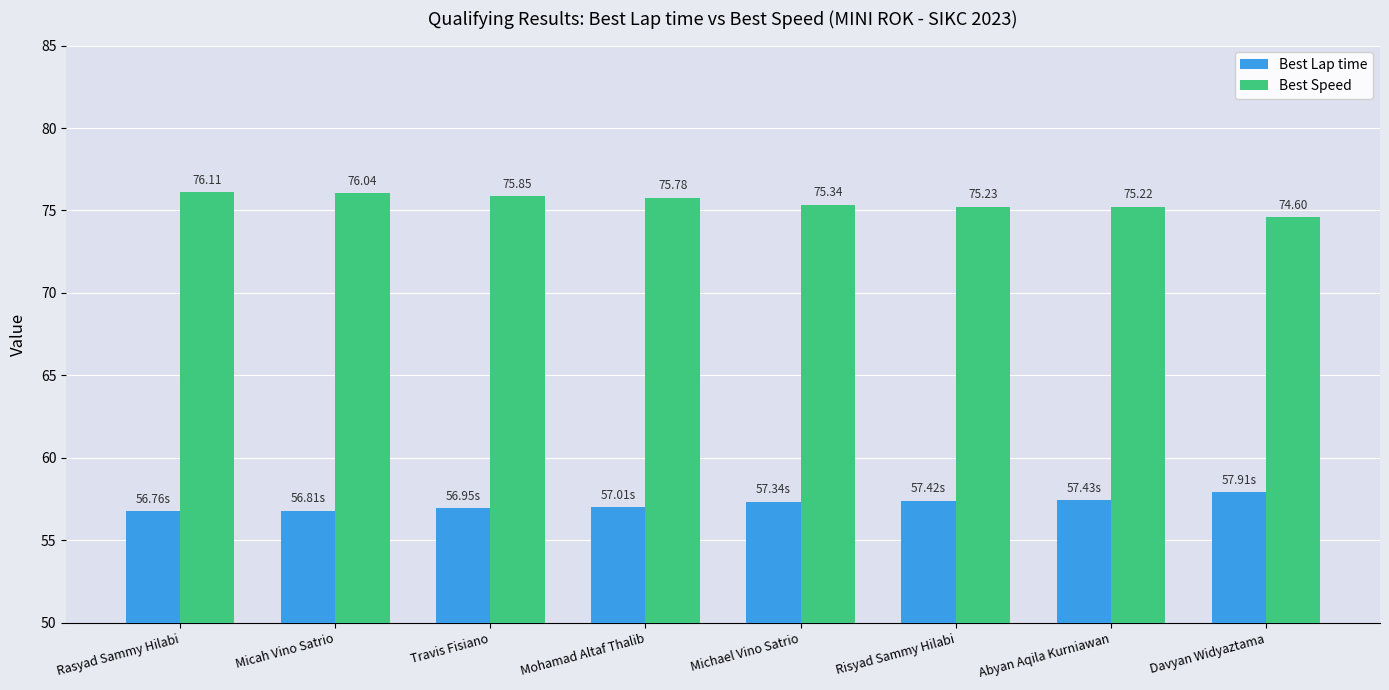

What is the sum of the Best Lap time values at Micah Vino Satrio and Mohamad Altaf Thalib?

113.8